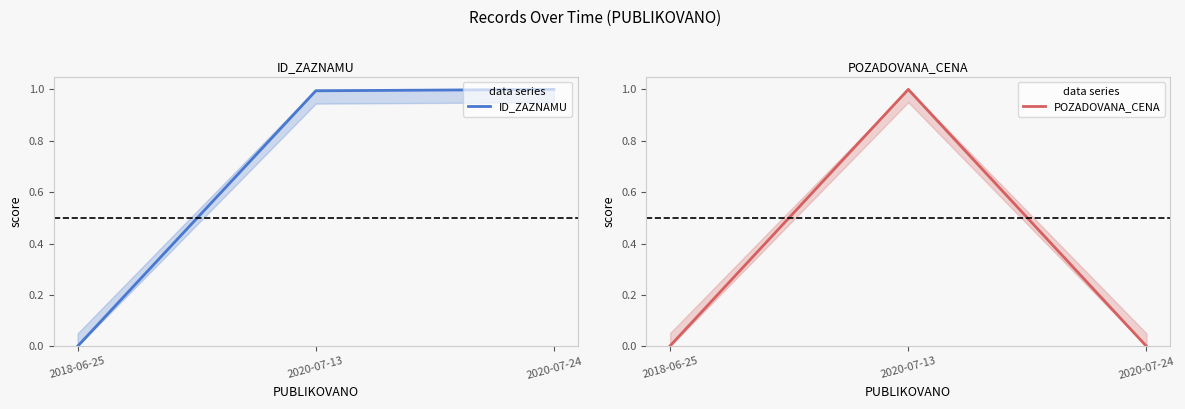

What is the label of the 1st point from the left?

2018-06-25